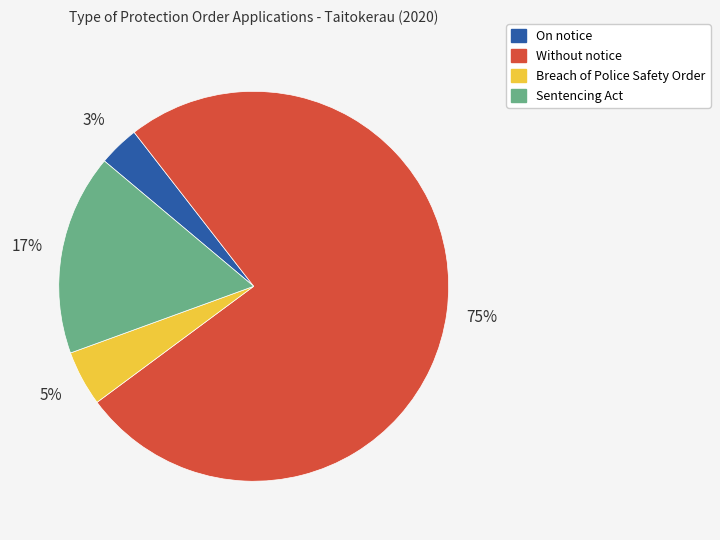

To the nearest percent, what is the combined percentage of Without notice and Sentencing Act?

92%